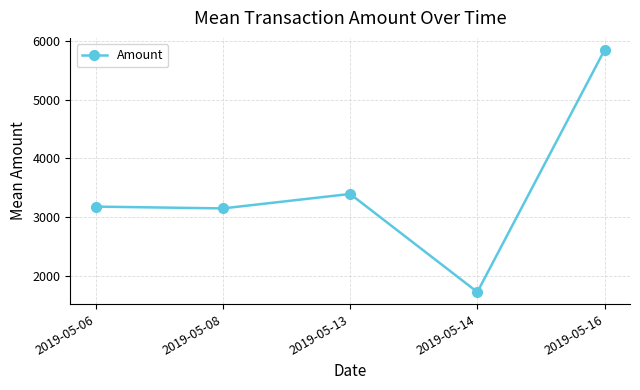

How many interior local peaks (higher than both neighbors) does the data have?

1